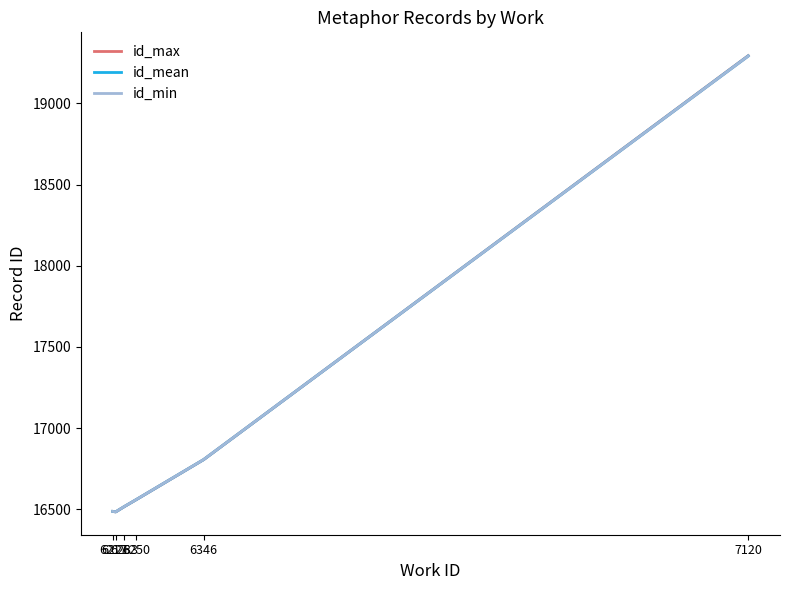

Does the chart display data point markers on the line(s)?

No